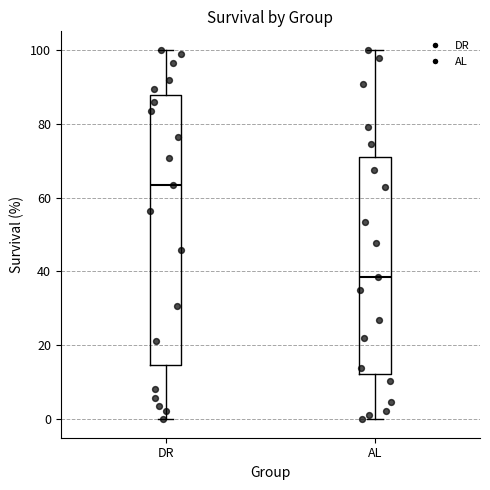

Where does the upper whisker of the box for AL end on the y-axis? The values are not printed on the chart, so give them approximately, as read against the axis.

100